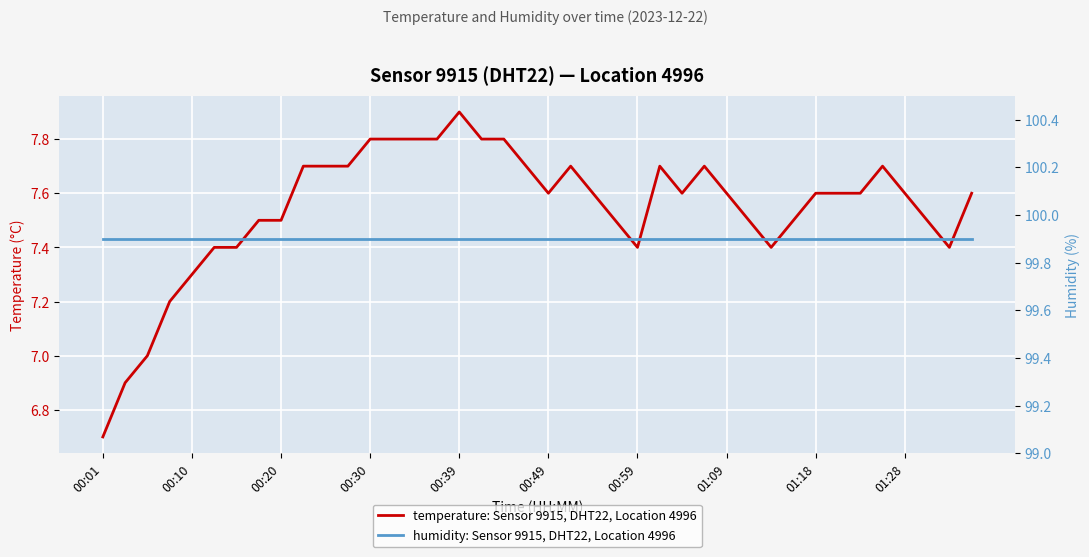

What is the spread (max minus min) of values at 19?

92.2